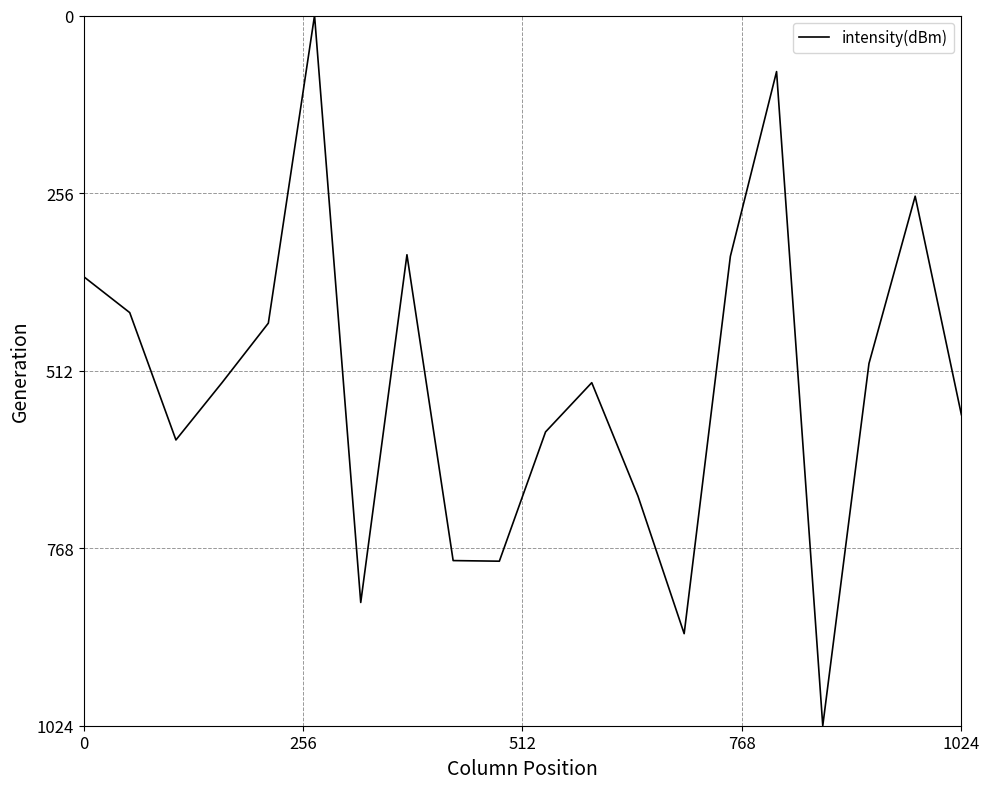

What is the maximum value shown in the chart?

1024.0